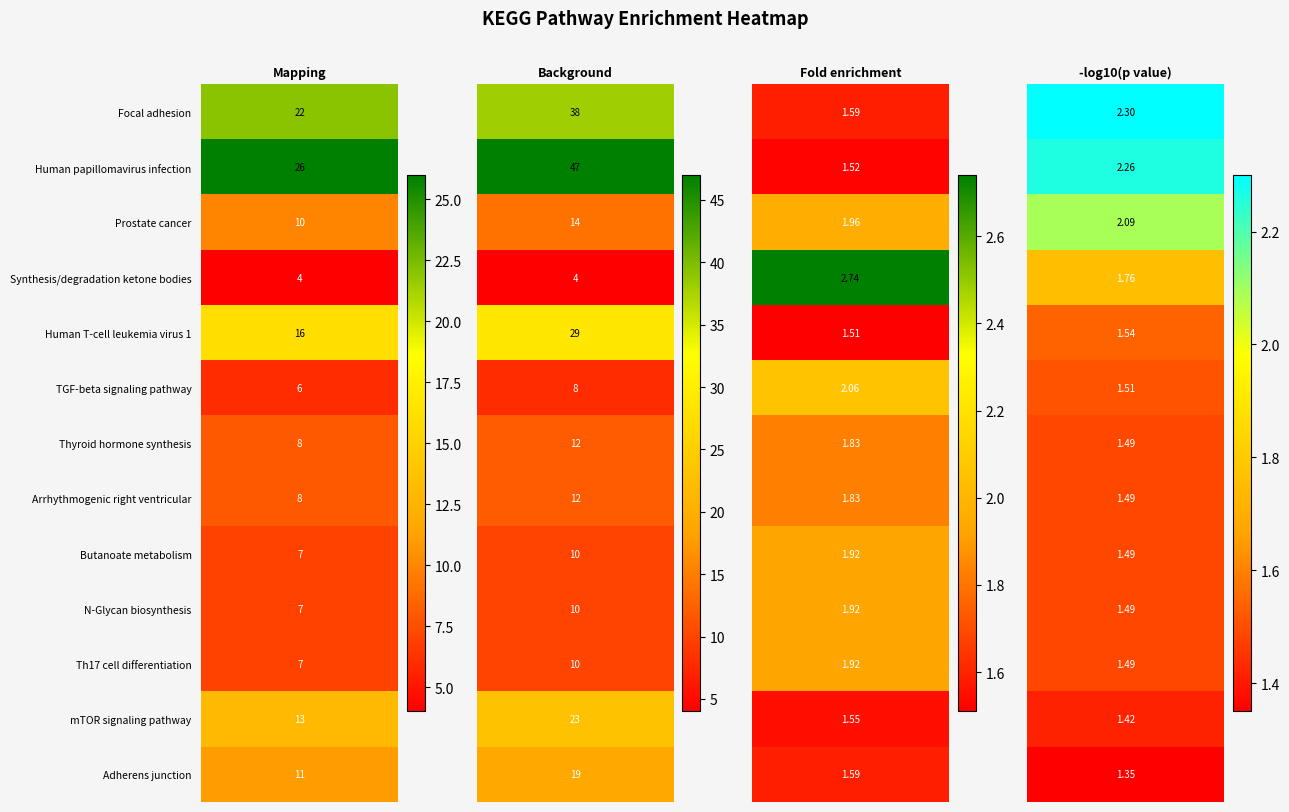

What is the average value of the TGF-beta signaling pathway series?

4.4